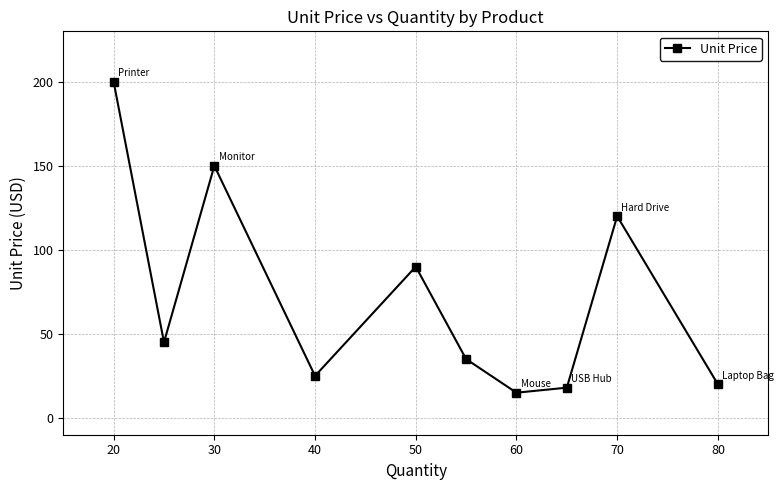

What is the difference between the second highest and minimum values?

135